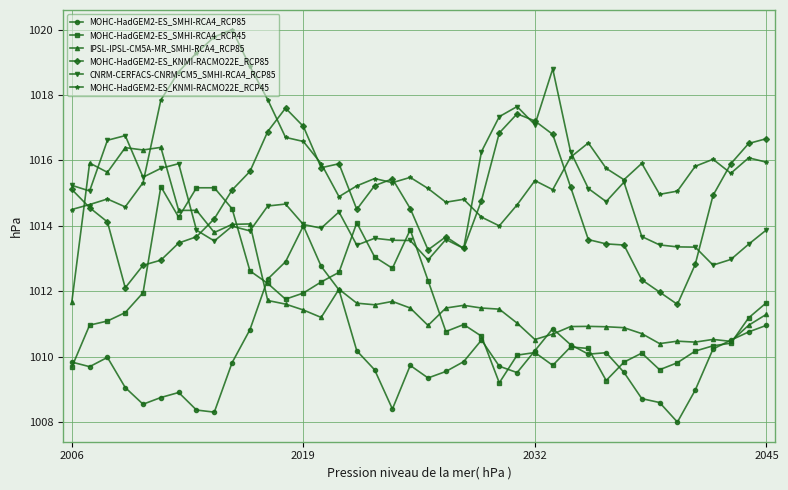

What is the sum of all MOHC-HadGEM2-ES_KNMI-RACMO22E_RCP45 values?

40639.1